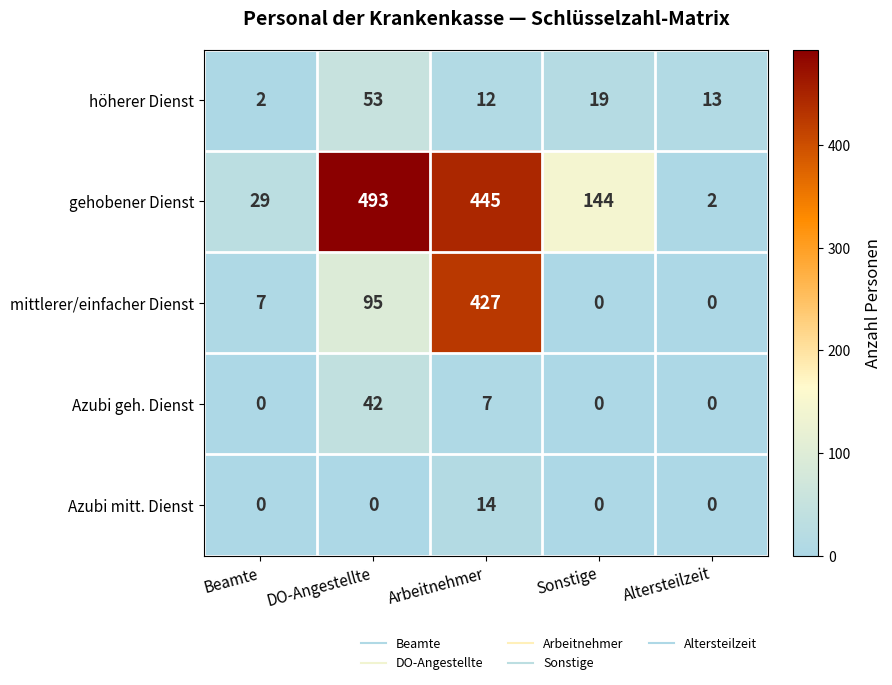

Reading left to right, transcribe all the data shown in this chart.

höherer Dienst: Beamte=2	DO-Angestellte=53	Arbeitnehmer=12	Sonstige=19	Altersteilzeit=13
gehobener Dienst: Beamte=29	DO-Angestellte=493	Arbeitnehmer=445	Sonstige=144	Altersteilzeit=2
mittlerer/einfacher Dienst: Beamte=7	DO-Angestellte=95	Arbeitnehmer=427	Sonstige=0	Altersteilzeit=0
Azubi geh. Dienst: Beamte=0	DO-Angestellte=42	Arbeitnehmer=7	Sonstige=0	Altersteilzeit=0
Azubi mitt. Dienst: Beamte=0	DO-Angestellte=0	Arbeitnehmer=14	Sonstige=0	Altersteilzeit=0